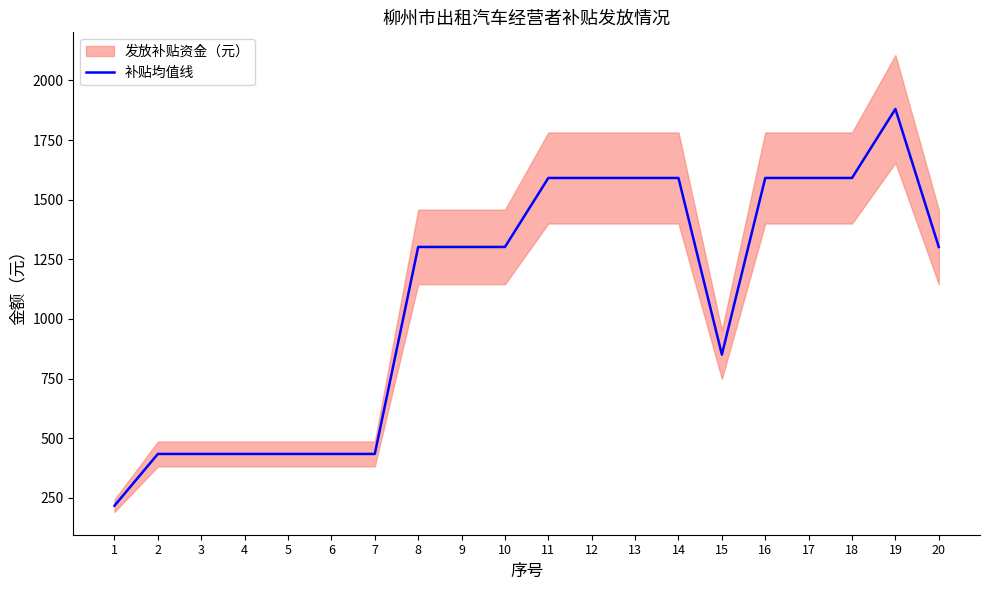

True or false: the data has more than 1 interior local peaks.

False